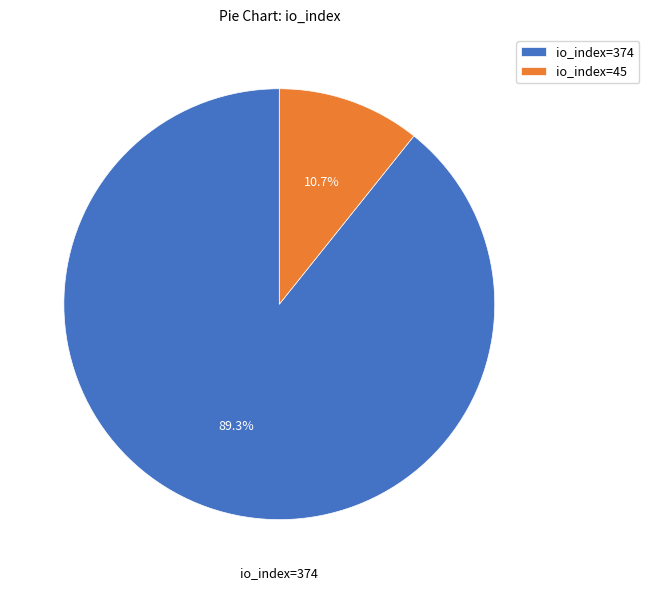

To the nearest percent, what percentage of the pie is io_index=374?

89%